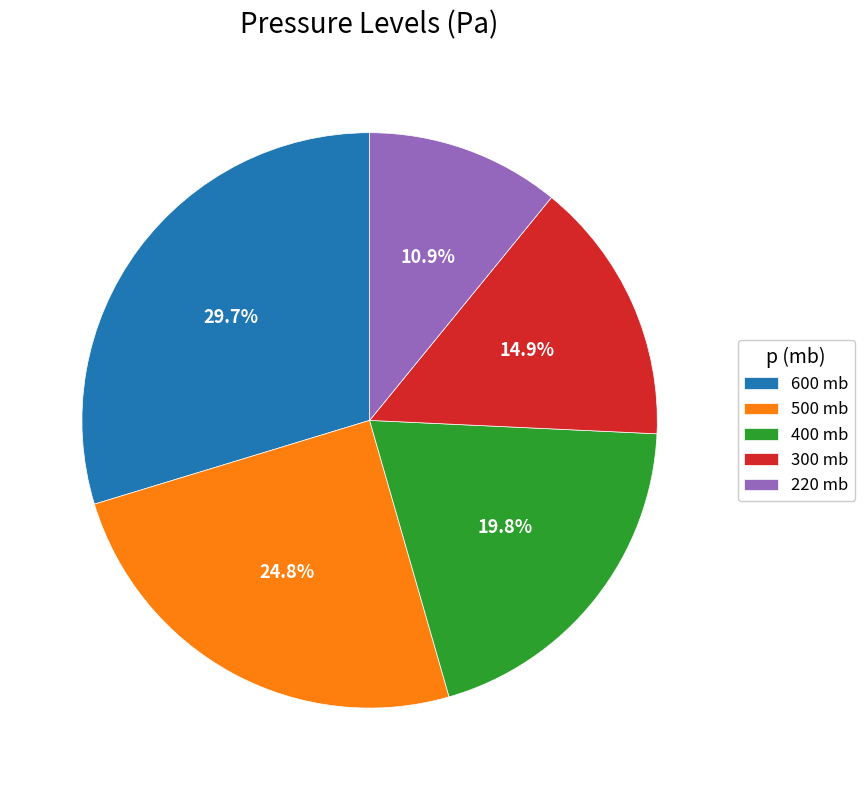

Approximately how many times larger is the value at 300 compared to 500?

0.6